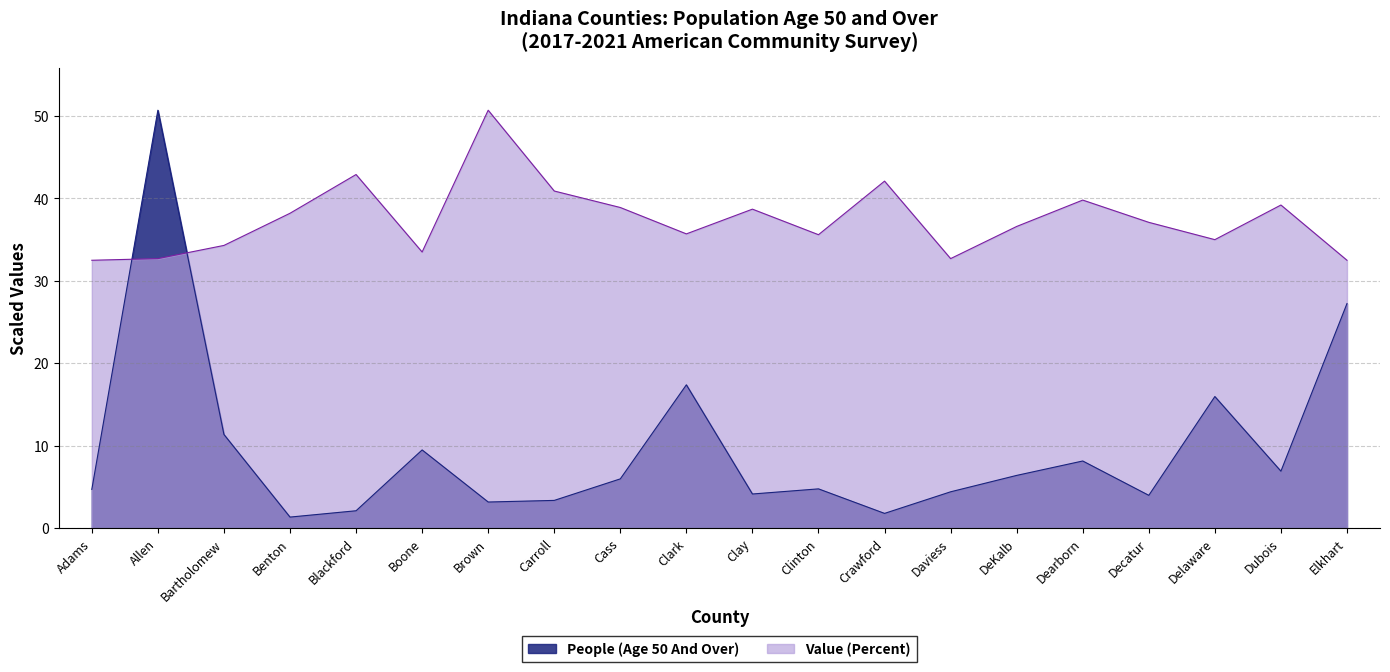

What is the difference between the highest and lowest values at Decatur?

33.1